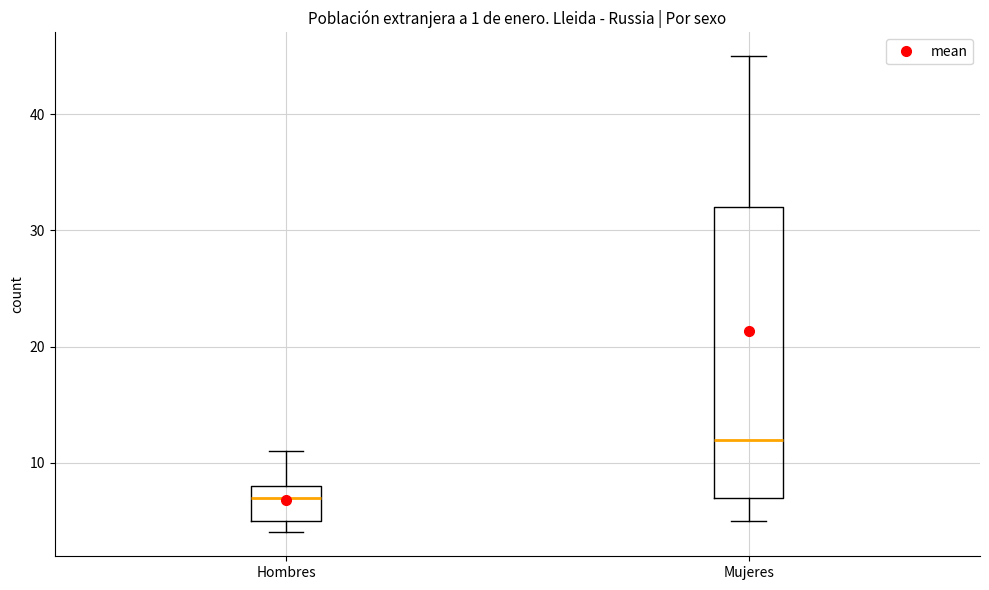

Comparing the boxes themselves (not the whiskers), which one is the tallest?

Mujeres